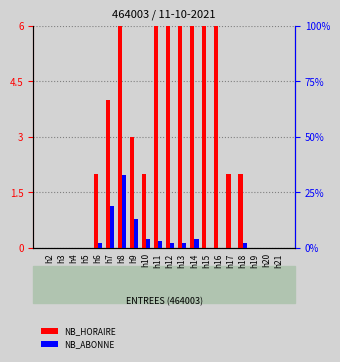

What are all the series names shown in the legend?

NB_HORAIRE, NB_ABONNE